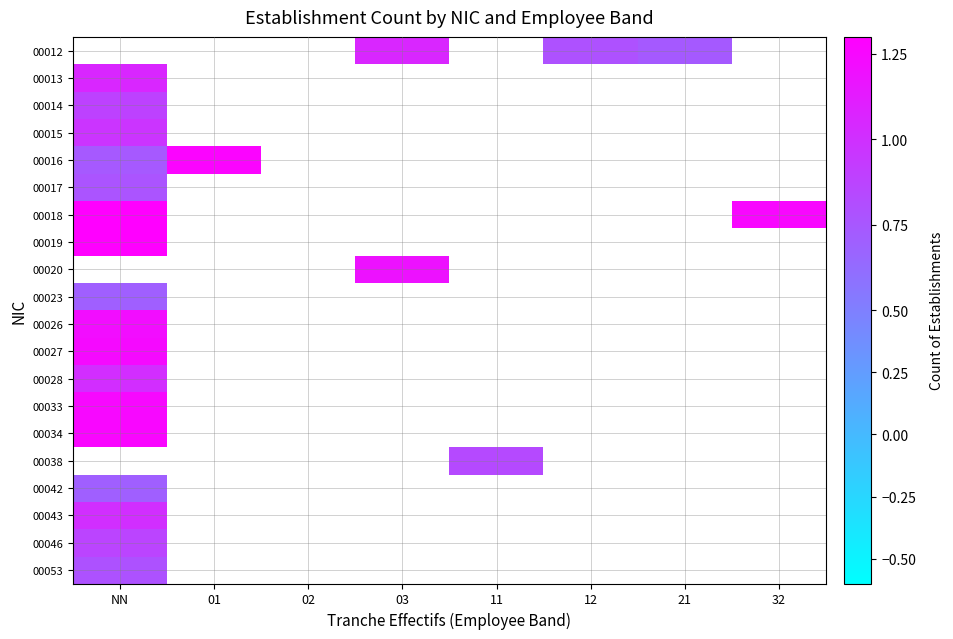

Reading left to right, transcribe all the data shown in this chart.

00012: NN=-0.1	01=0.3	02=0.1	03=1.1	11=-0.2	12=0.8	21=0.7	32=0.2
00013: NN=1.1	01=0.1	02=-0.3	03=0.3	11=0.2	12=-0.2	21=-0.2	32=-0.2
00014: NN=0.9	01=0.0	02=-0.0	03=-0.1	11=0.1	12=-0.2	21=-0.1	32=-0.1
00015: NN=1.0	01=0.2	02=-0.2	03=0.0	11=0.1	12=-0.3	21=0.1	32=-0.2
00016: NN=0.7	01=1.3	02=0.3	03=0.2	11=-0.1	12=-0.2	21=0.1	32=-0.0
00017: NN=0.8	01=-0.0	02=-0.3	03=0.2	11=-0.1	12=0.1	21=-0.1	32=0.0
00018: NN=2.0	01=-0.2	02=0.3	03=0.2	11=0.3	12=0.2	21=0.1	32=1.3
00019: NN=1.8	01=-0.2	02=-0.3	03=-0.1	11=-0.1	12=-0.1	21=0.2	32=-0.1
00020: NN=-0.1	01=0.0	02=-0.2	03=1.2	11=-0.3	12=0.3	21=0.2	32=-0.2
00023: NN=0.7	01=0.2	02=0.1	03=0.1	11=0.2	12=-0.3	21=-0.1	32=-0.2
00026: NN=1.2	01=0.1	02=-0.1	03=-0.3	11=-0.1	12=-0.1	21=0.1	32=0.1
00027: NN=1.2	01=-0.0	02=-0.2	03=0.1	11=0.2	12=0.0	21=0.2	32=-0.0
00028: NN=1.0	01=-0.0	02=-0.3	03=-0.2	11=-0.3	12=0.1	21=-0.1	32=0.0
00033: NN=1.2	01=-0.2	02=-0.1	03=0.2	11=-0.2	12=-0.3	21=-0.1	32=-0.2
00034: NN=1.3	01=0.2	02=0.1	03=0.2	11=0.2	12=-0.2	21=0.2	32=0.0
00038: NN=0.2	01=0.2	02=-0.1	03=-0.2	11=0.8	12=-0.0	21=0.2	32=0.2
00042: NN=0.7	01=0.0	02=-0.0	03=-0.2	11=-0.2	12=-0.1	21=0.3	32=-0.1
00043: NN=1.0	01=0.1	02=-0.1	03=0.3	11=0.3	12=-0.1	21=-0.0	32=-0.1
00046: NN=0.9	01=-0.3	02=0.1	03=0.0	11=-0.3	12=-0.1	21=0.2	32=-0.2
00053: NN=0.8	01=-0.0	02=0.3	03=-0.2	11=0.1	12=0.2	21=-0.2	32=0.1